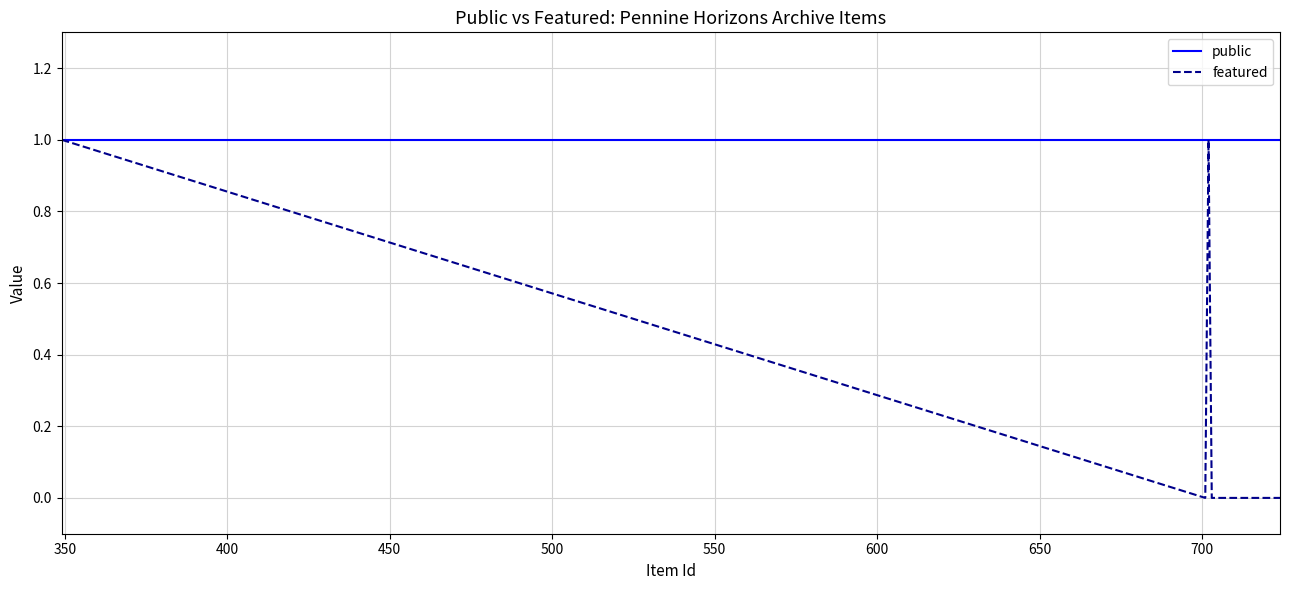

Which series has the largest total across all categories?

public